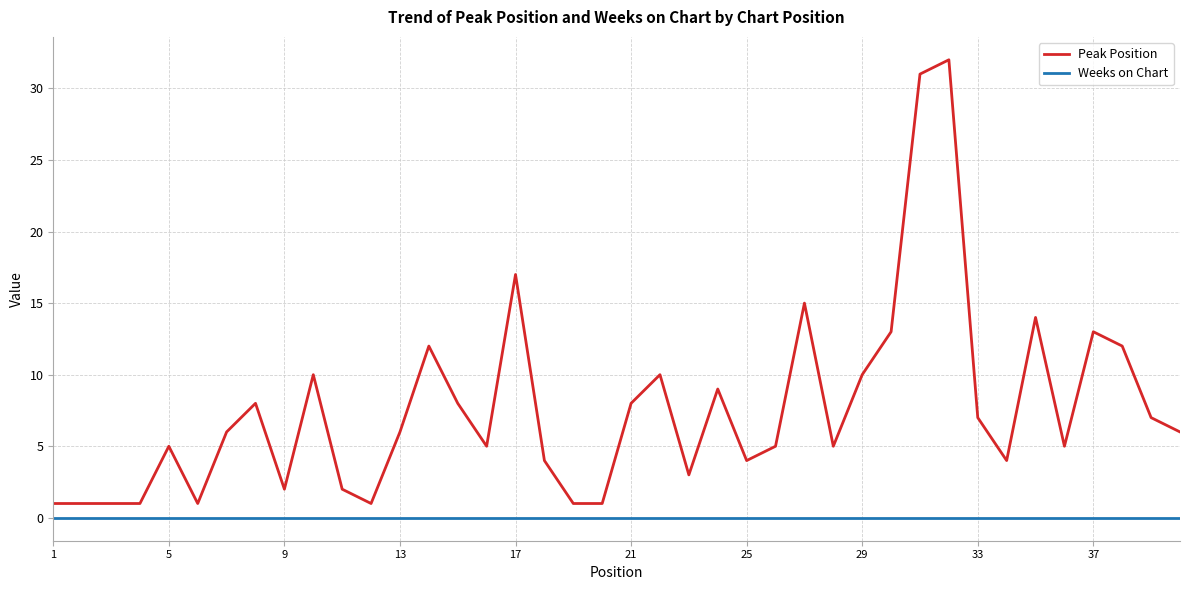

What is the difference between the maximum and minimum values in the Peak Position series?

31